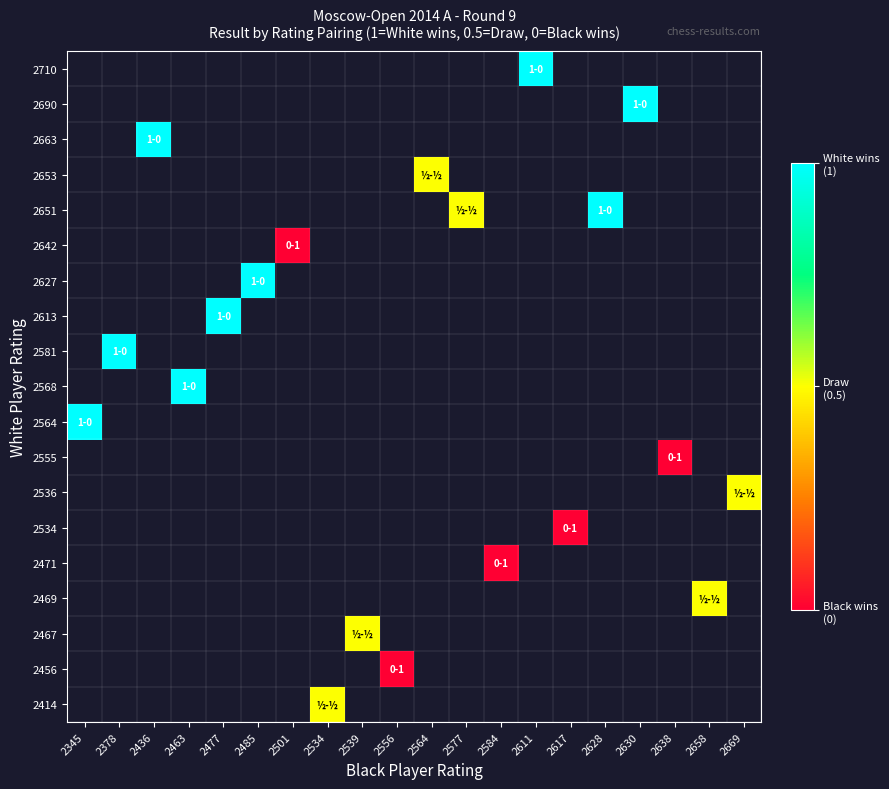

Count the number of data series in this chart.

19